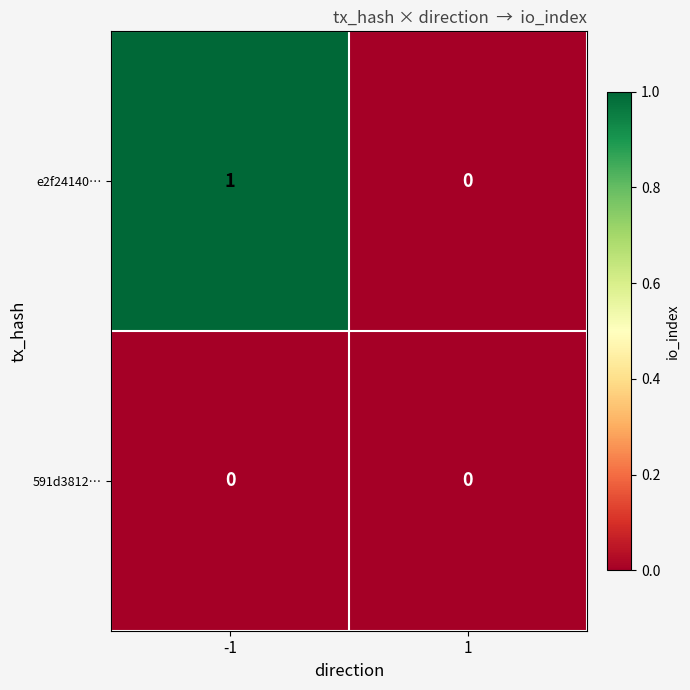

Reading right to left, extract all data points from this chart.

e2f24140…: 1=0	-1=1
591d3812…: 1=0	-1=0